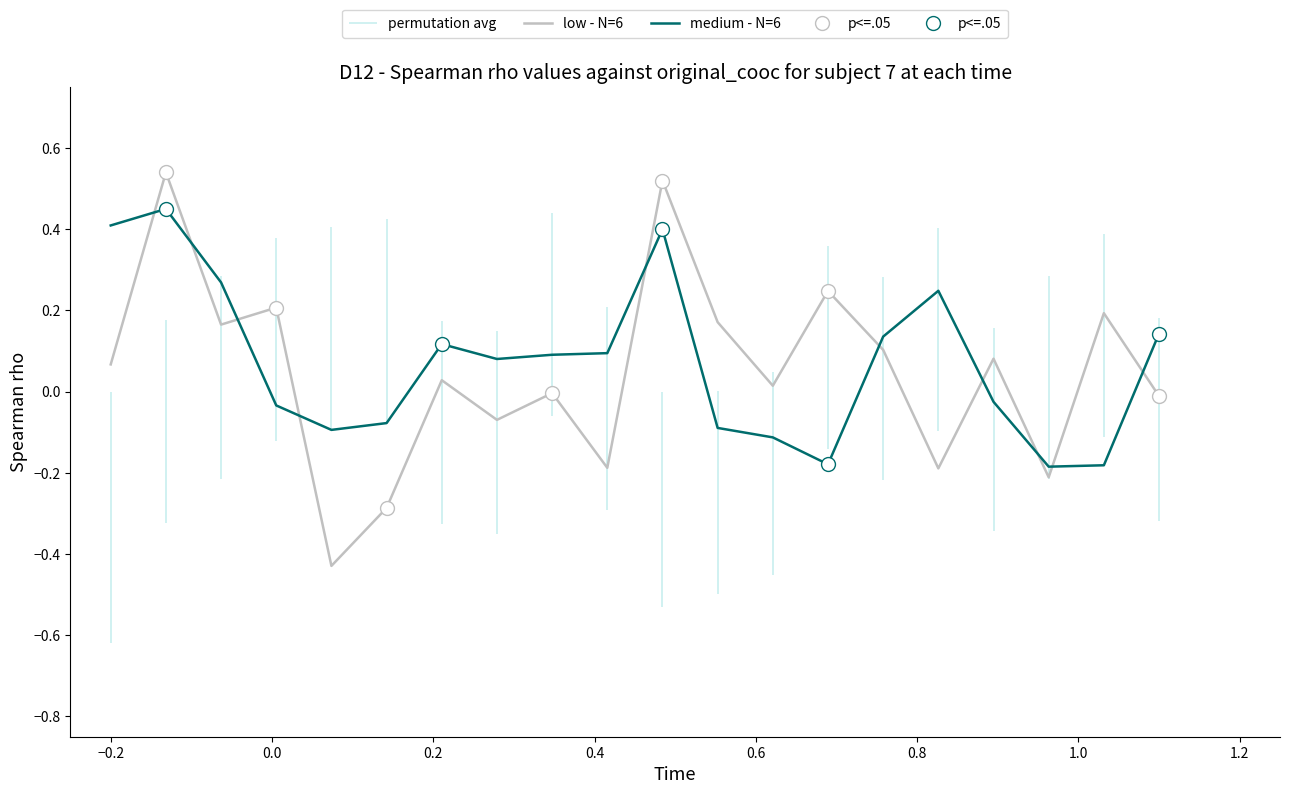

What is the value of the medium - N=6 point at the 6th from the left?

-0.1